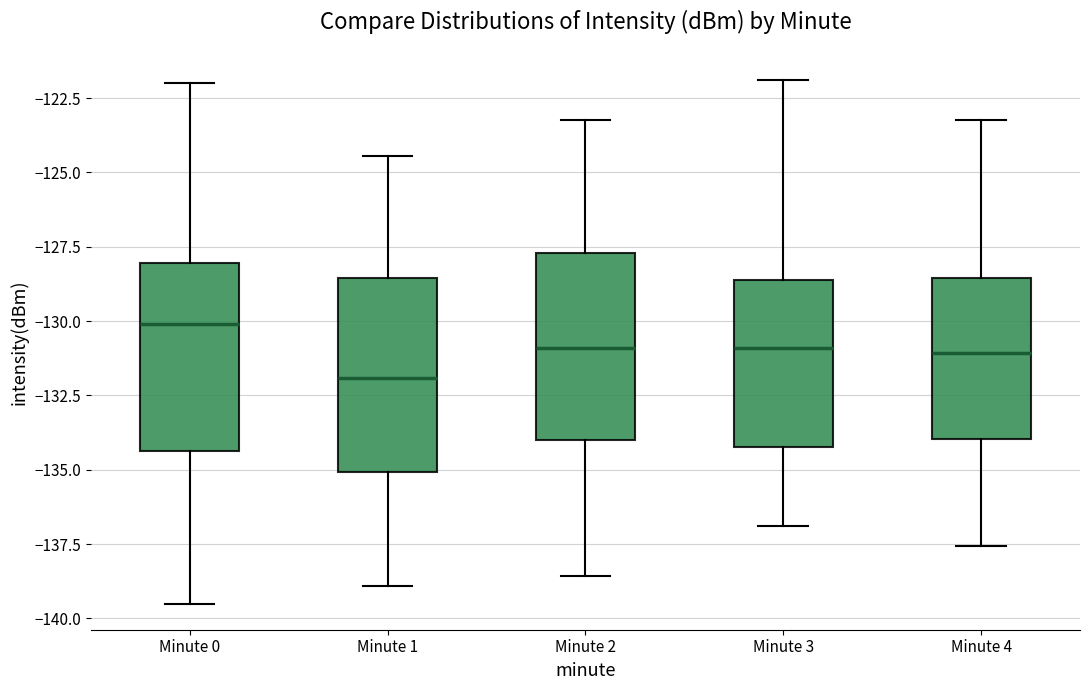

Reading left to right, read every box against the y-axis: the position of its median line, the range the box covers, and the ends of its whiskers. The values are not printed on the chart, so give them approximately, as read against the axis.

Minute 0: median -130.0, box -134.5 to -128.0, whiskers -139.5 to -122.0
Minute 1: median -132.0, box -135.0 to -128.5, whiskers -139.0 to -124.5
Minute 2: median -131.0, box -134.0 to -127.5, whiskers -138.5 to -123.0
Minute 3: median -131.0, box -134.0 to -128.5, whiskers -137.0 to -122.0
Minute 4: median -131.0, box -134.0 to -128.5, whiskers -137.5 to -123.0